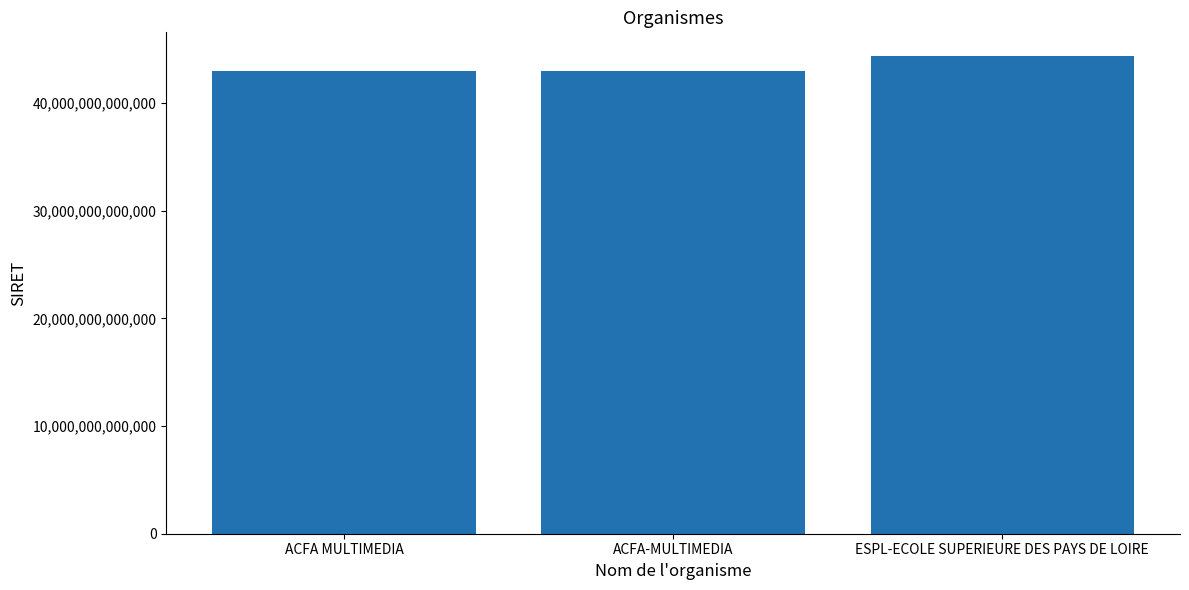

What position from the left is ESPL-ECOLE SUPERIEURE DES PAYS DE LOIRE?

3